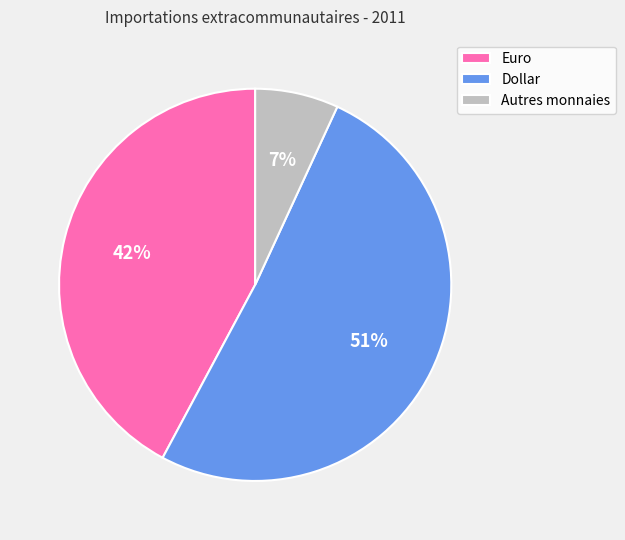

Count the number of slices in the pie.

3